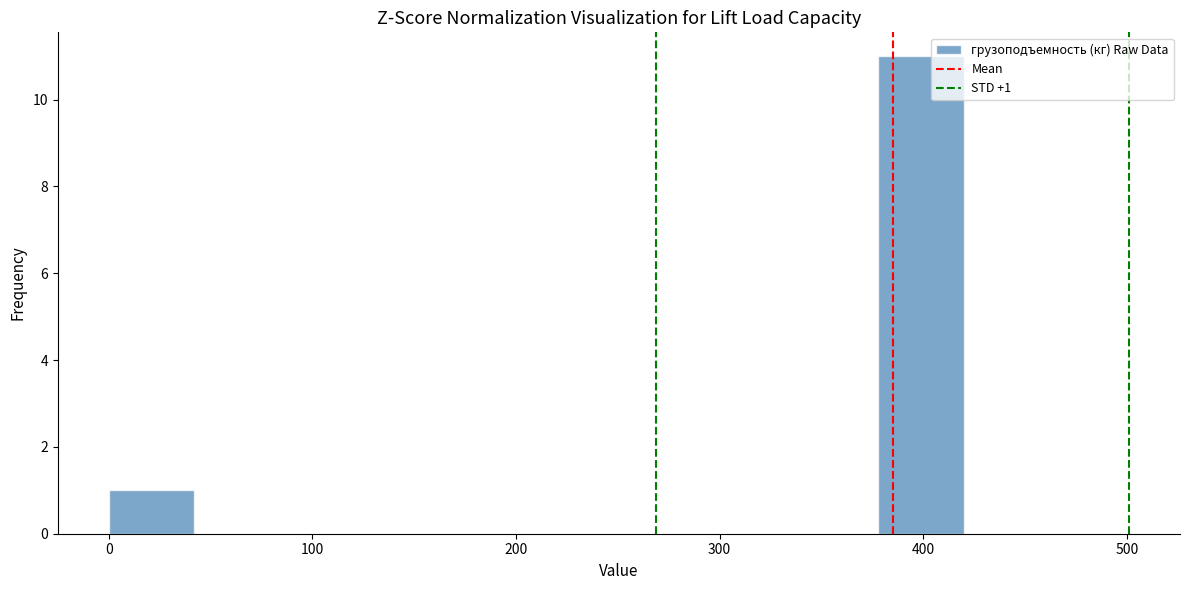

Over which range of the x-axis is the bar tallest?

378 to 420